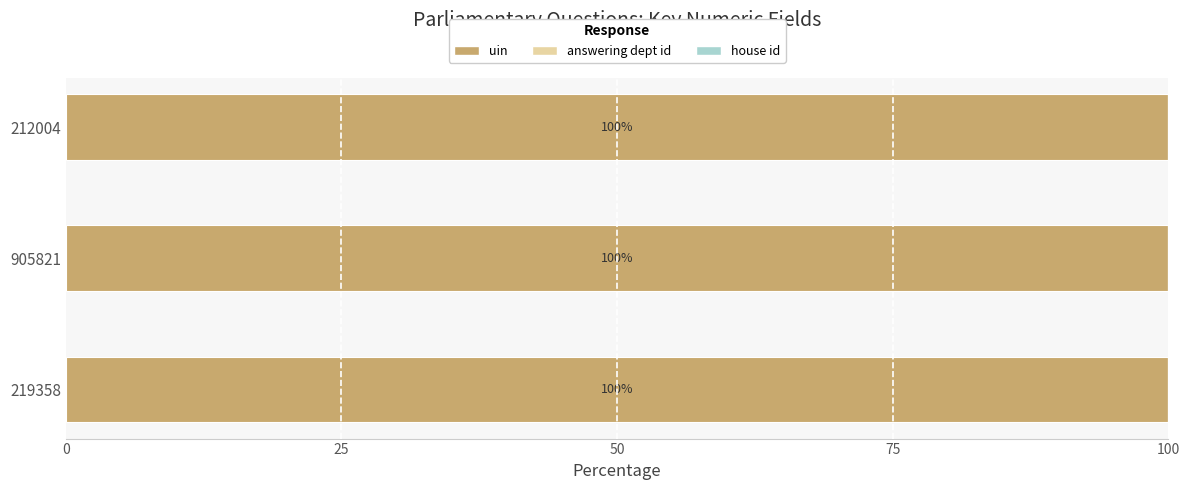

The uin series shows 61.7 at 219358. True or false?

False